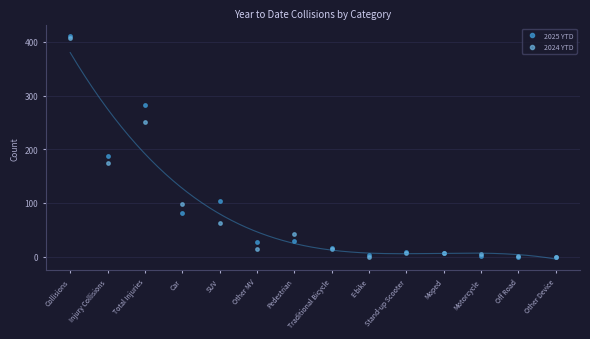

What position from the left is Pedestrian?

7